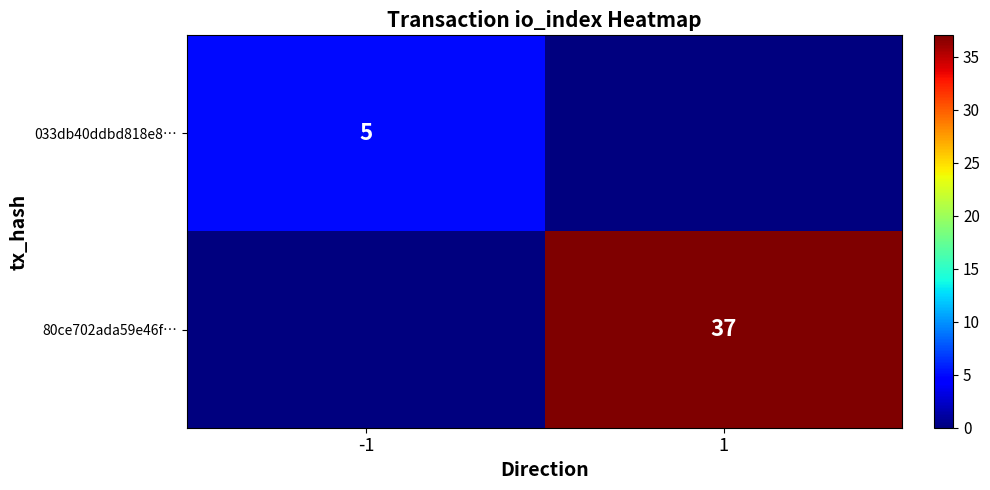

The 80ce702ada59e46f… series shows 37 at 1. True or false?

True